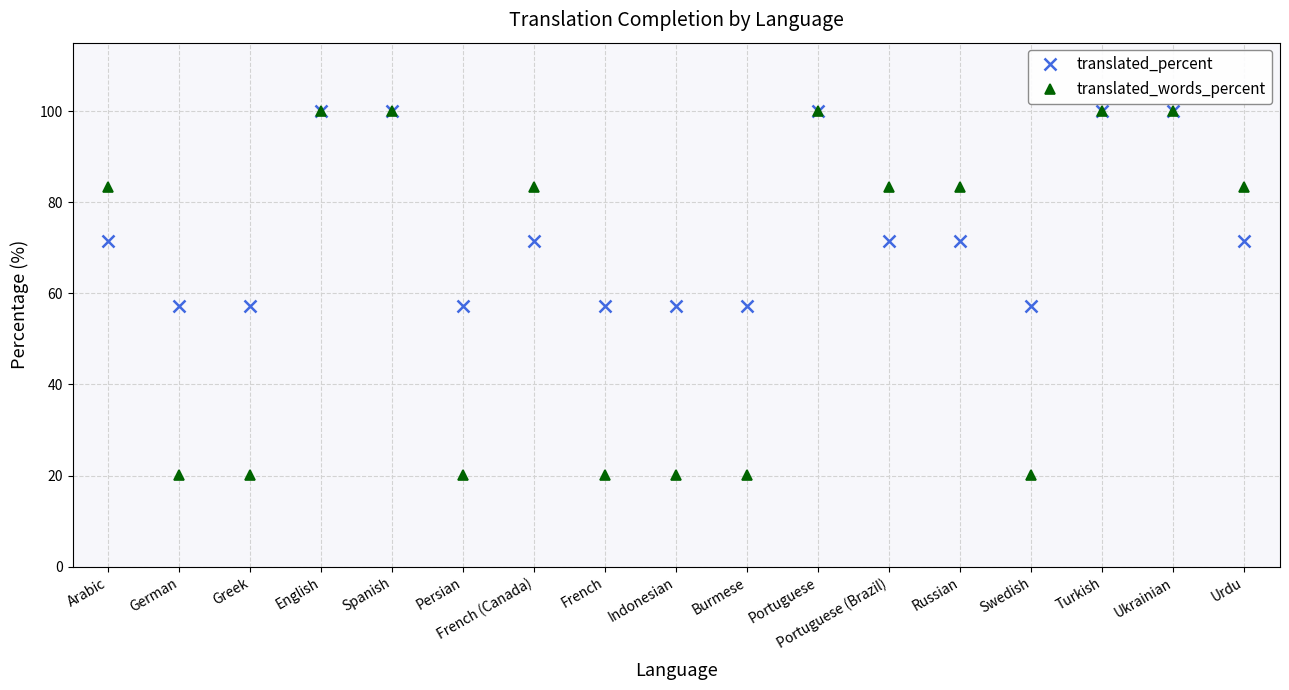

Reading left to right, transcribe all the data shown in this chart.

translated_percent: Arabic=71.4	German=57.1	Greek=57.1	English=100.0	Spanish=100.0	Persian=57.1	French (Canada)=71.4	French=57.1	Indonesian=57.1	Burmese=57.1	Portuguese=100.0	Portuguese (Brazil)=71.4	Russian=71.4	Swedish=57.1	Turkish=100.0	Ukrainian=100.0	Urdu=71.4
translated_words_percent: Arabic=83.3	German=20.1	Greek=20.1	English=100.0	Spanish=100.0	Persian=20.1	French (Canada)=83.3	French=20.1	Indonesian=20.1	Burmese=20.1	Portuguese=100.0	Portuguese (Brazil)=83.3	Russian=83.3	Swedish=20.1	Turkish=100.0	Ukrainian=100.0	Urdu=83.3